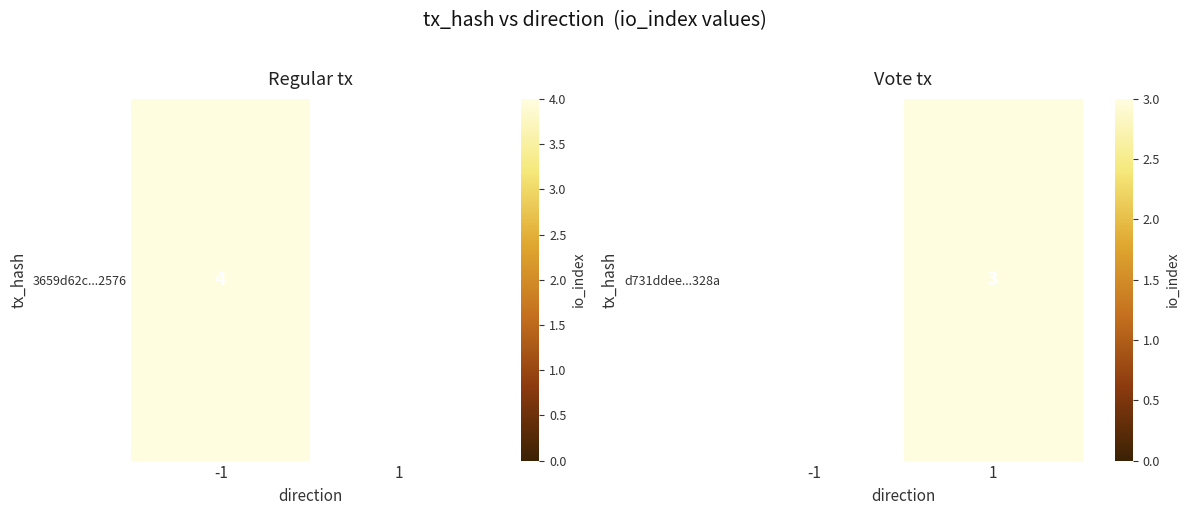

Rank the categories by value from lowest to highest.

-1, 1